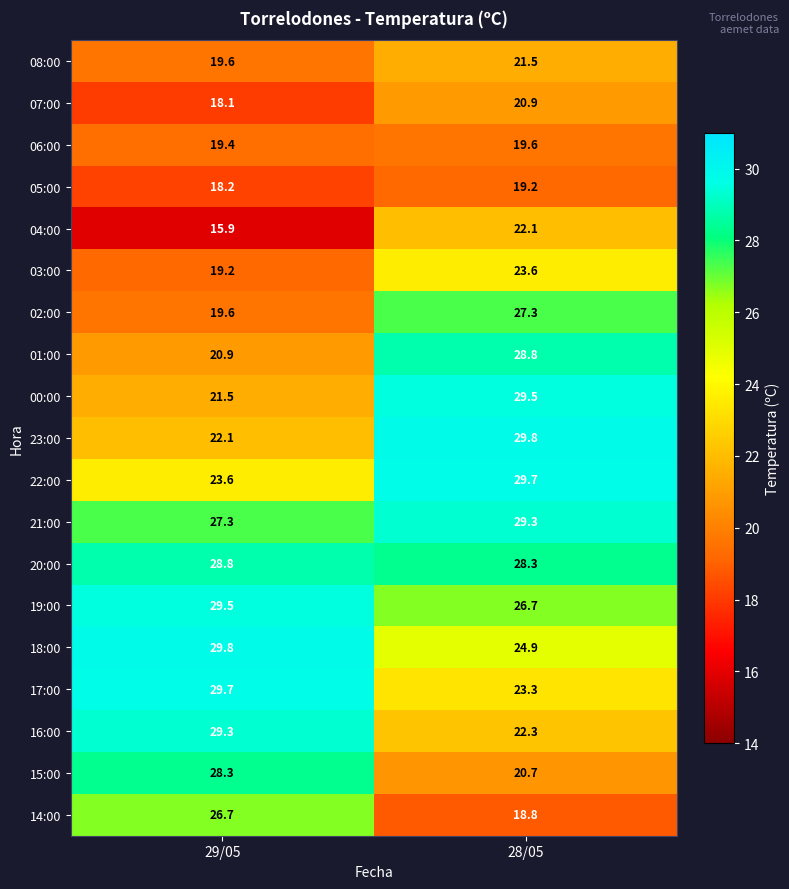

What is the difference between the maximum and minimum values in the 08:00 series?

1.9